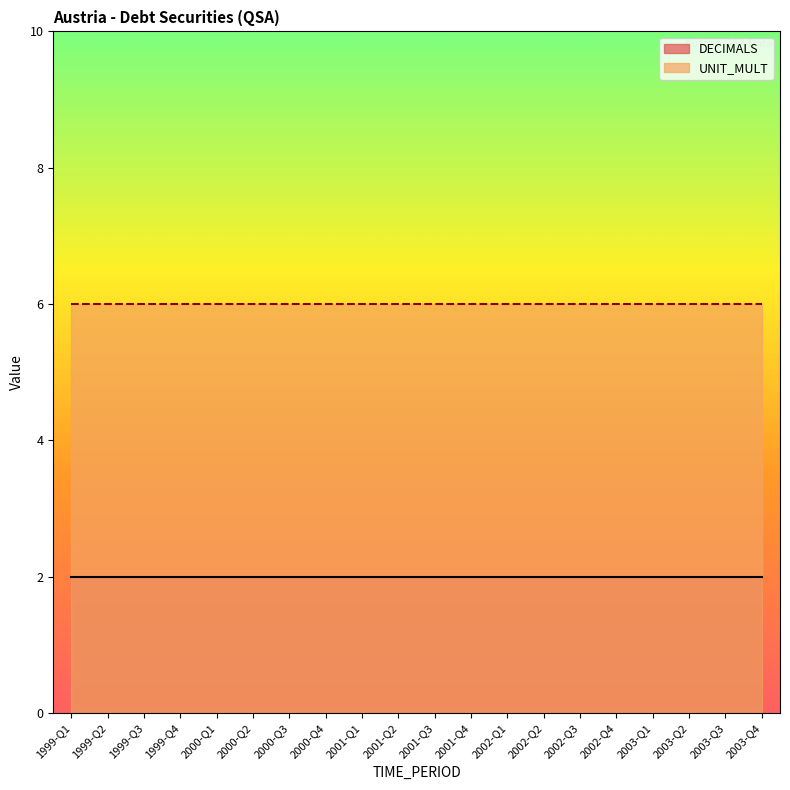

True or false: UNIT_MULT and DECIMALS intersect in this chart.

False